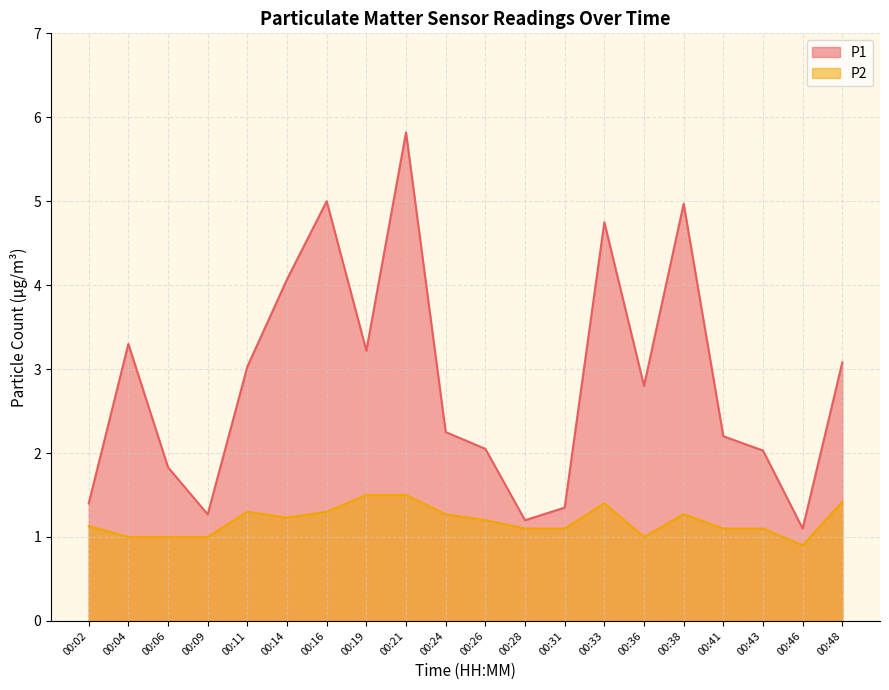

Reading left to right, transcribe all the data shown in this chart.

P1: 00:02=1.4	00:04=3.3	00:06=1.8	00:09=1.3	00:11=3.0	00:14=4.1	00:16=5.0	00:19=3.2	00:21=5.8	00:24=2.2	00:26=2.0	00:28=1.2	00:31=1.4	00:33=4.8	00:36=2.8	00:38=5.0	00:41=2.2	00:43=2.0	00:46=1.1	00:48=3.1
P2: 00:02=1.1	00:04=1.0	00:06=1.0	00:09=1.0	00:11=1.3	00:14=1.2	00:16=1.3	00:19=1.5	00:21=1.5	00:24=1.3	00:26=1.2	00:28=1.1	00:31=1.1	00:33=1.4	00:36=1.0	00:38=1.3	00:41=1.1	00:43=1.1	00:46=0.9	00:48=1.4